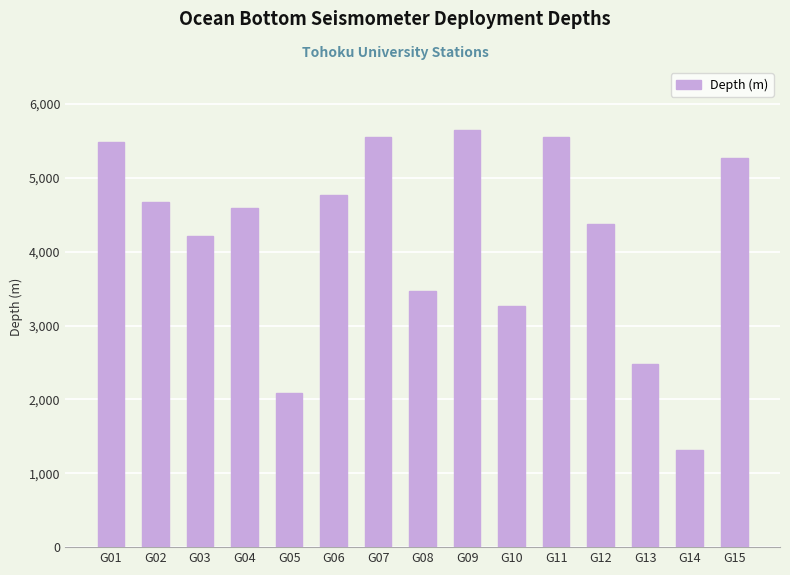

True or false: the data shows 6115 at G02.

False